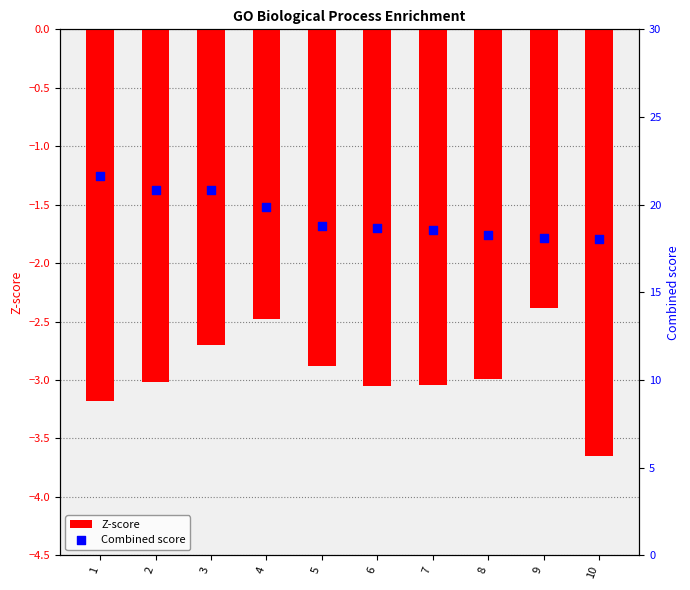

Which series reaches the maximum Y coordinate?

Combined score